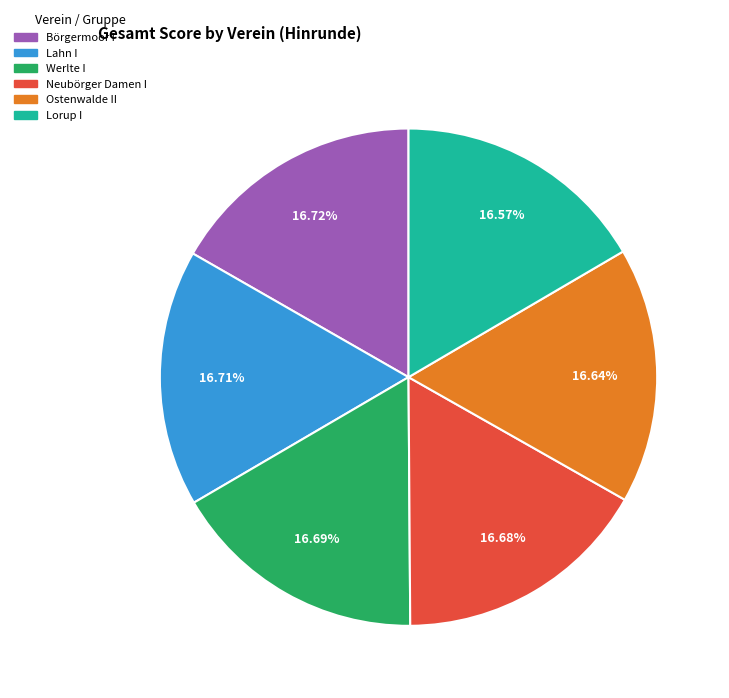

What percentage is the Werlte I slice, to the nearest percent?

17%